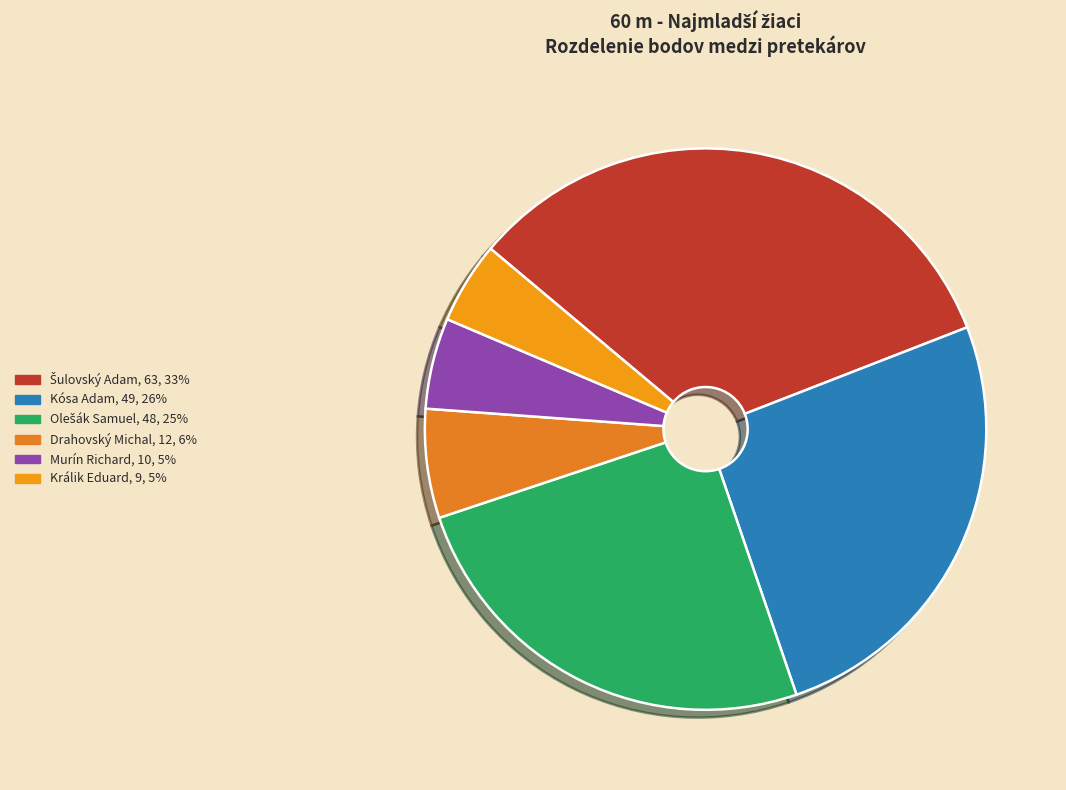

How many segments does this pie chart have?

6